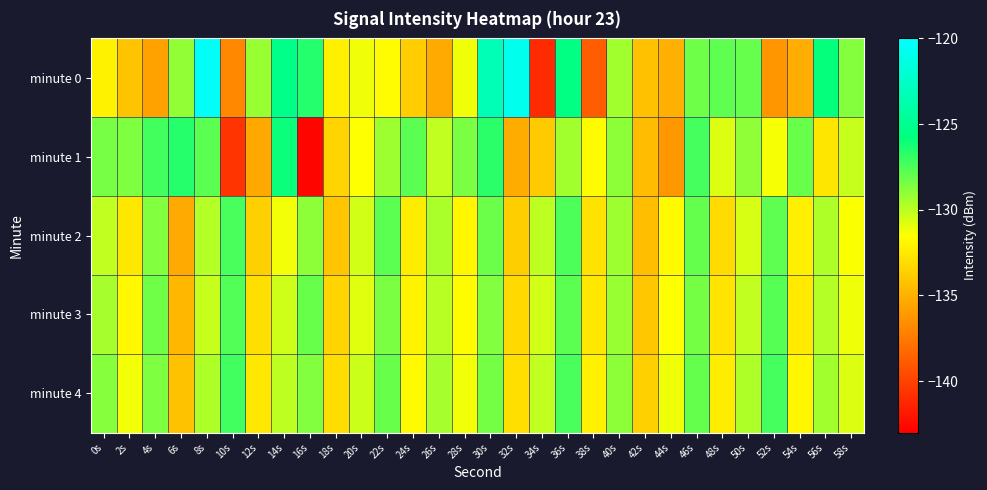

Which series has the largest range (max minus min)?

minute 0